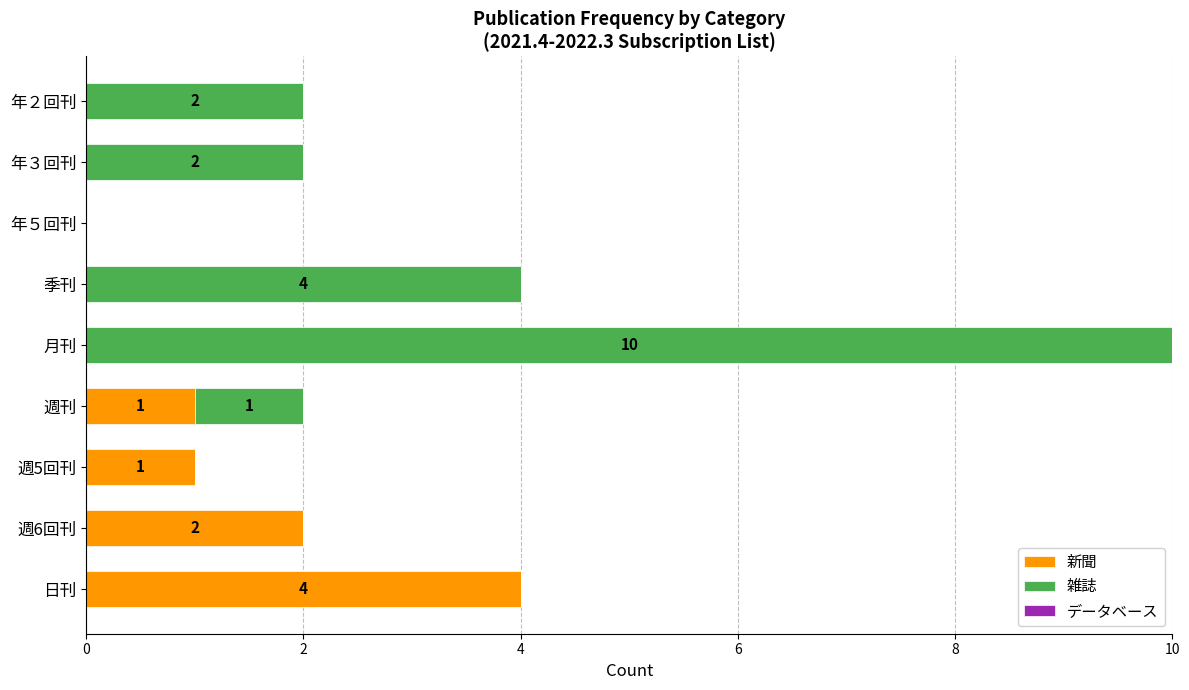

Which category has the highest value in the 新聞 series?

日刊